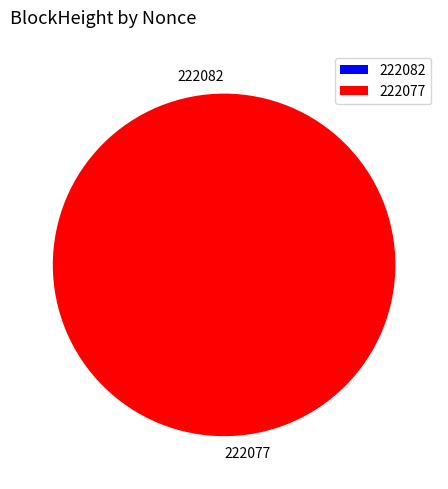

To the nearest percent, what portion does 222077 represent?

100%